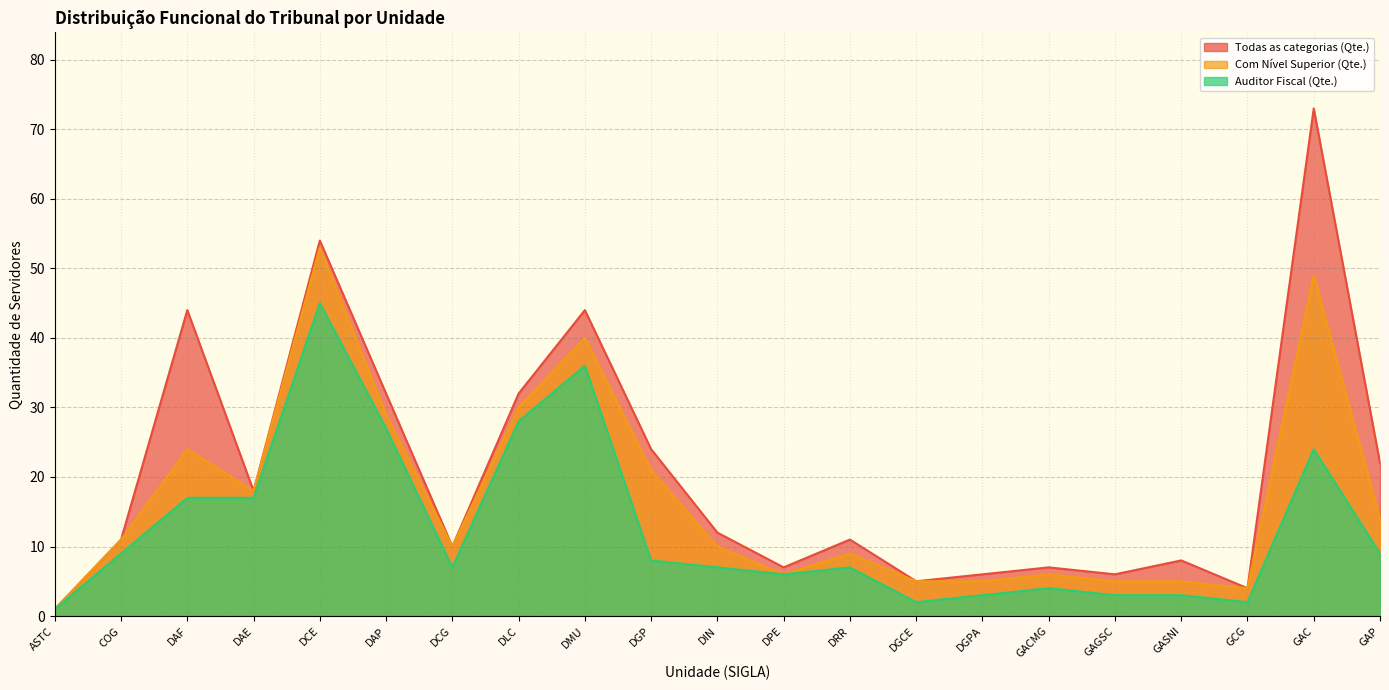

How many interior local peaks does the Com Nível Superior (Qte.) series have?

6